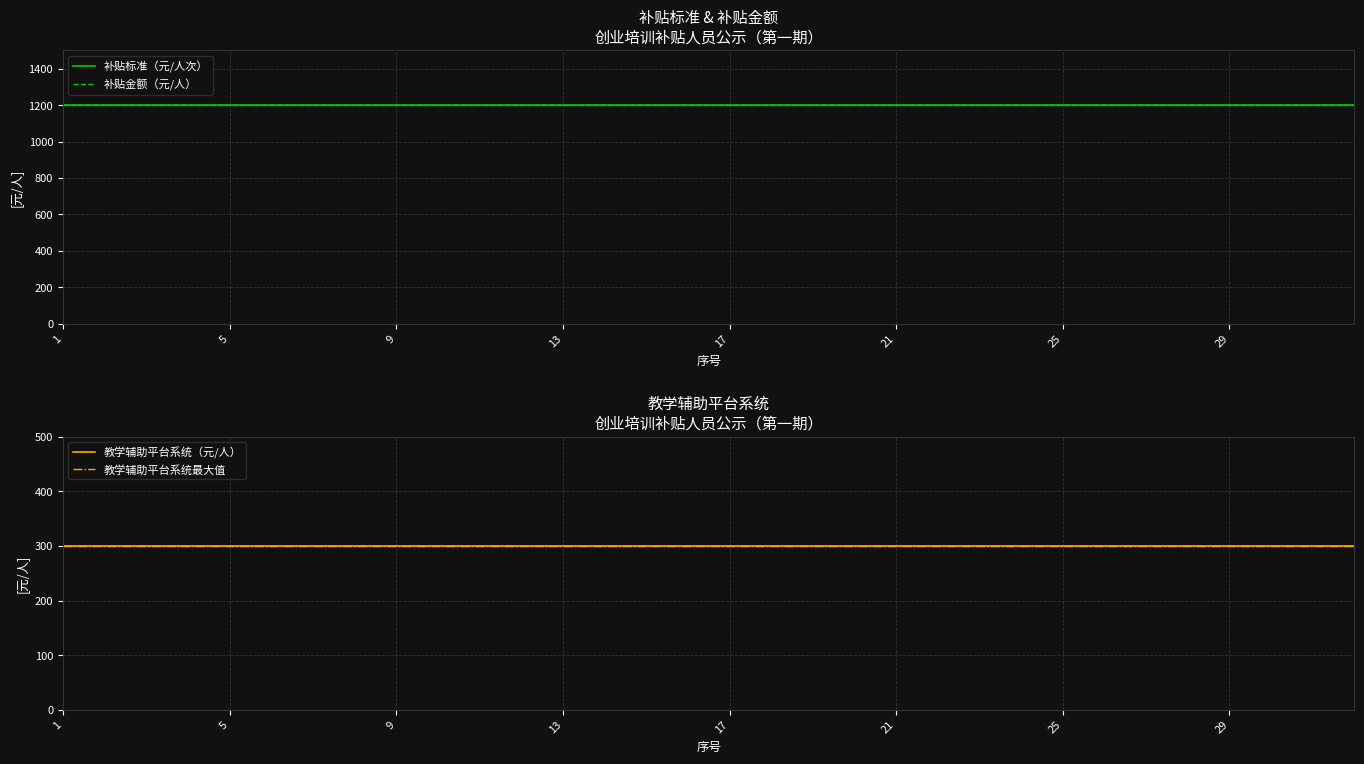

Where is 补贴标准（元/人次） nearest to the value 1200?

1